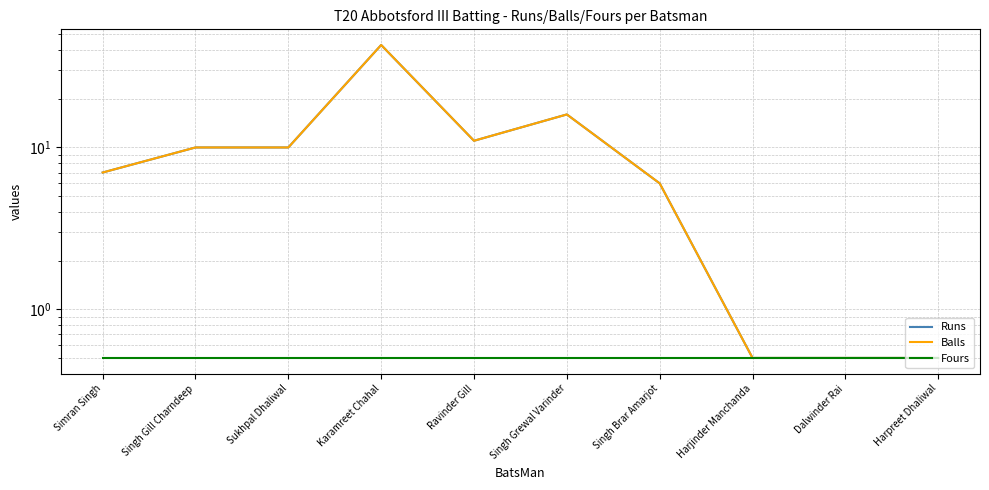

Which series has the largest total across all categories?

Runs